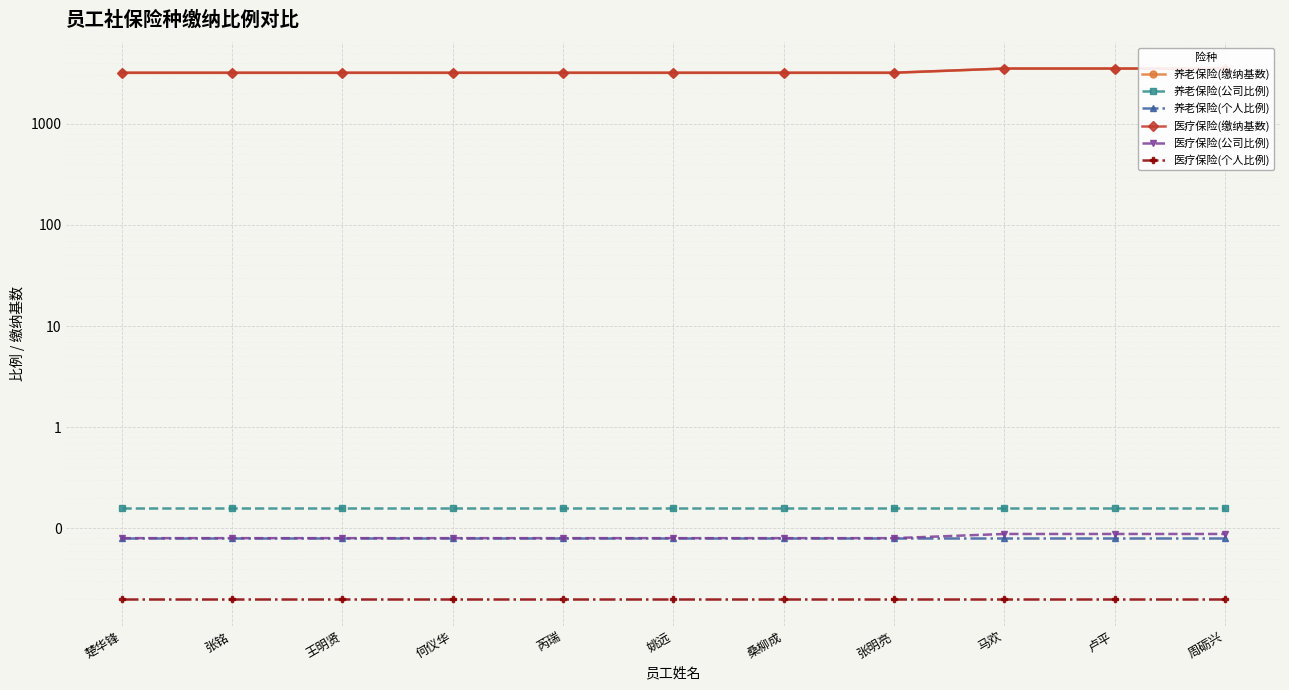

The 医疗保险(缴纳基数) series shows 3197.0 at 楚华锋. True or false?

True